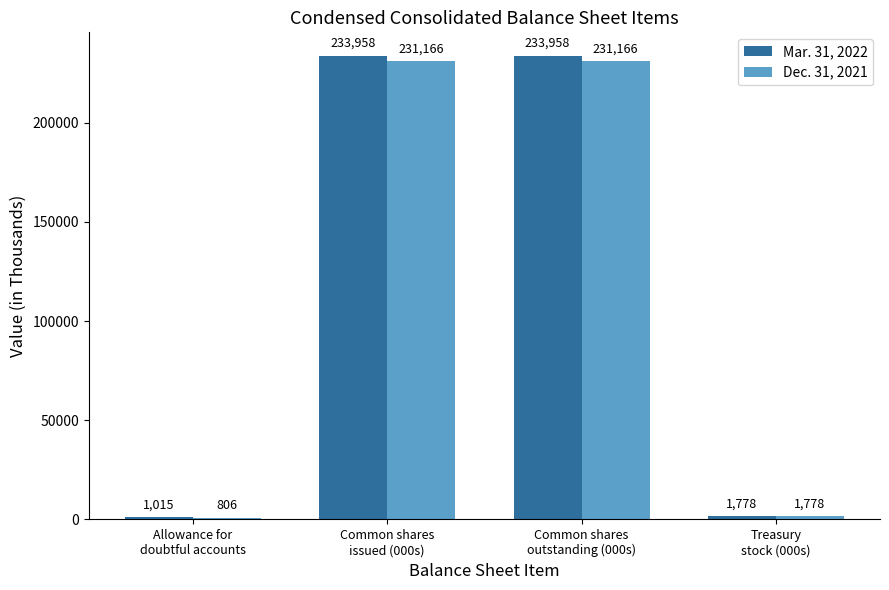

Rank the series by their average value, from highest to lowest.

Mar. 31, 2022, Dec. 31, 2021